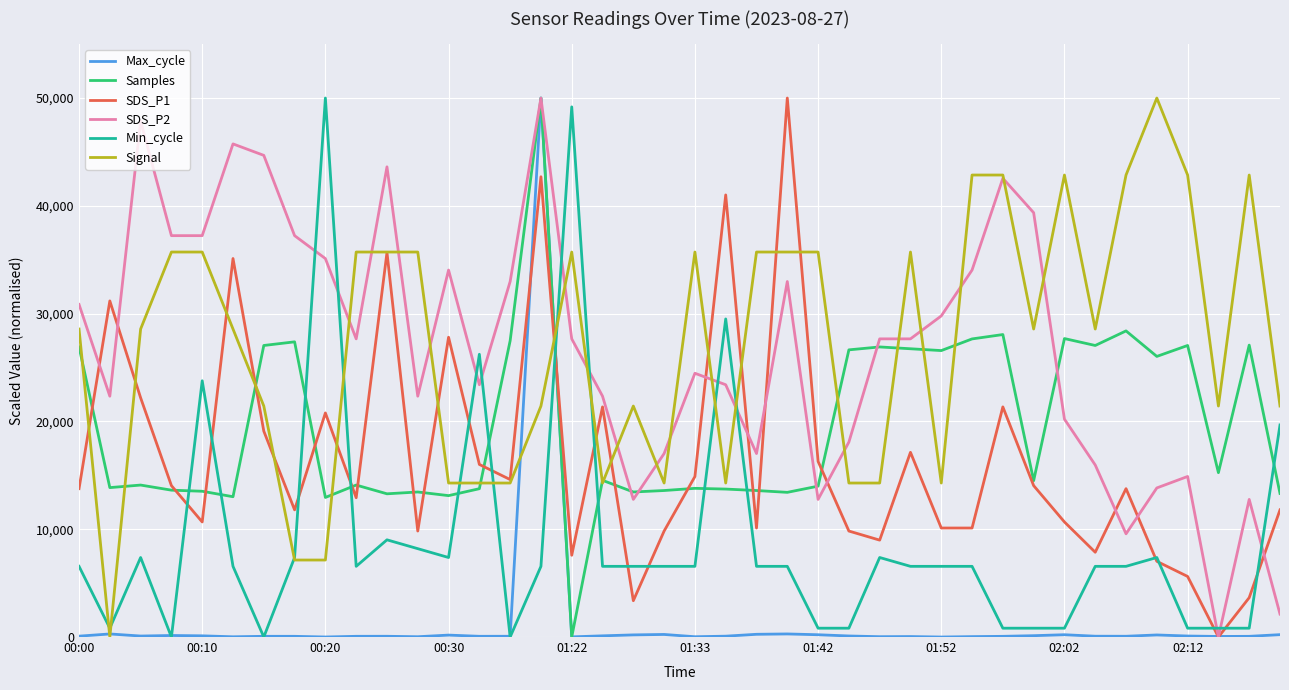

What is the maximum value for Min_cycle?

50000.0